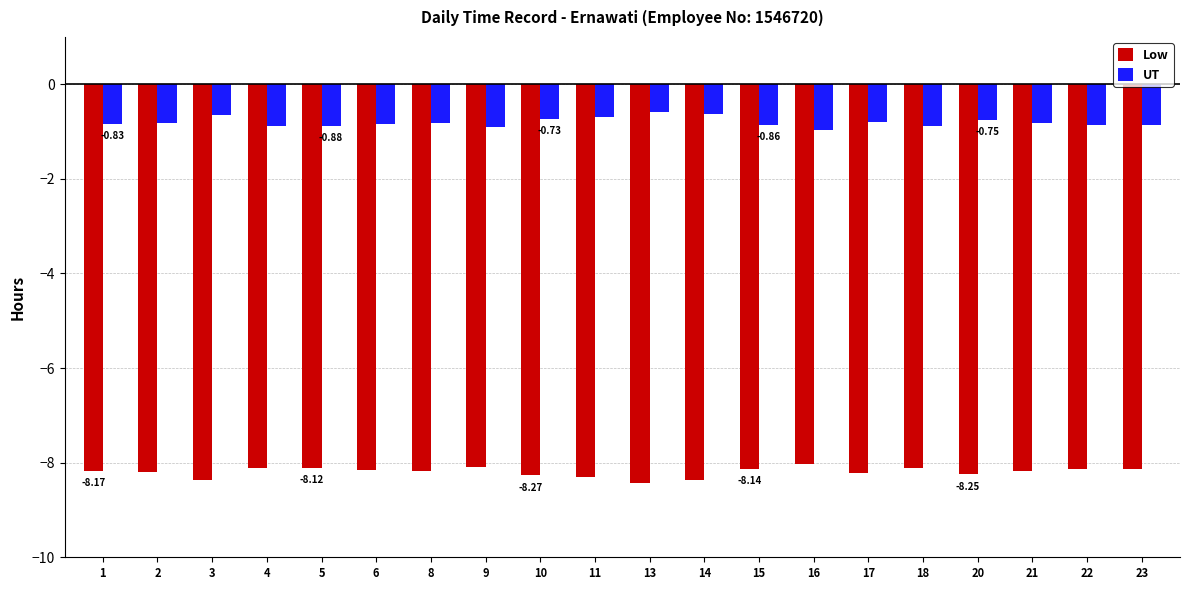

What are all the series names shown in the legend?

Low, UT